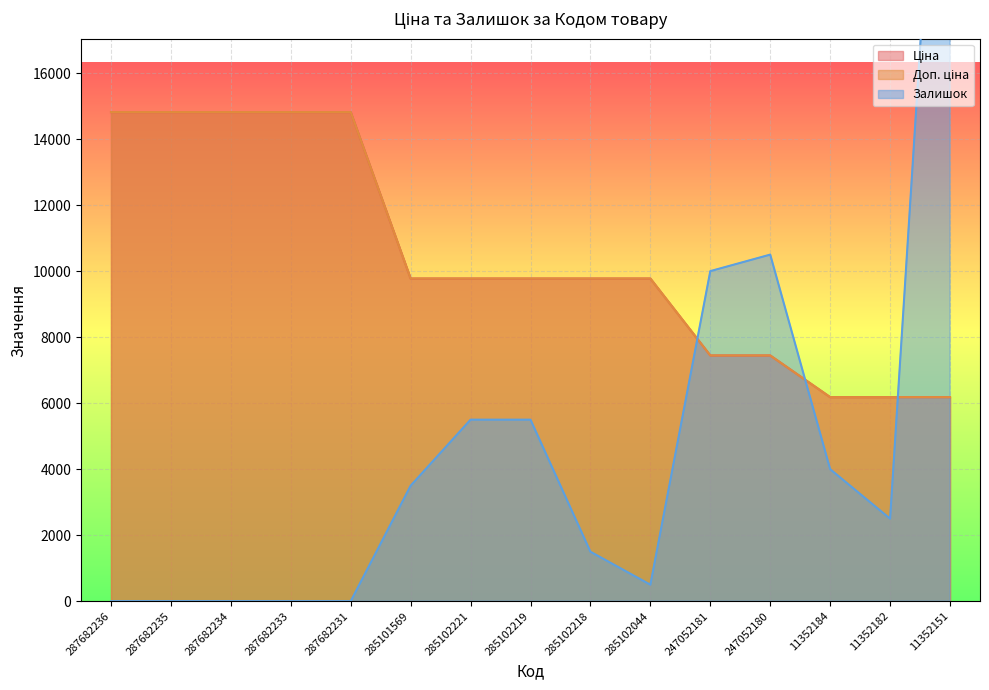

What are all the series names shown in the legend?

Ціна, Доп. ціна, Залишок